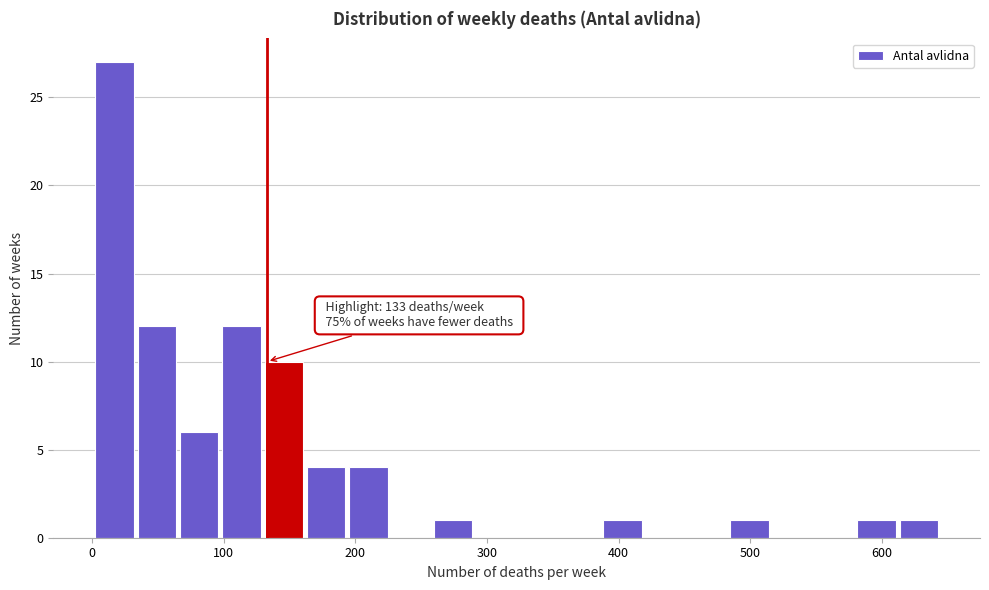

Read against the x-axis, roughly where is the centre of the tallest bar?

20